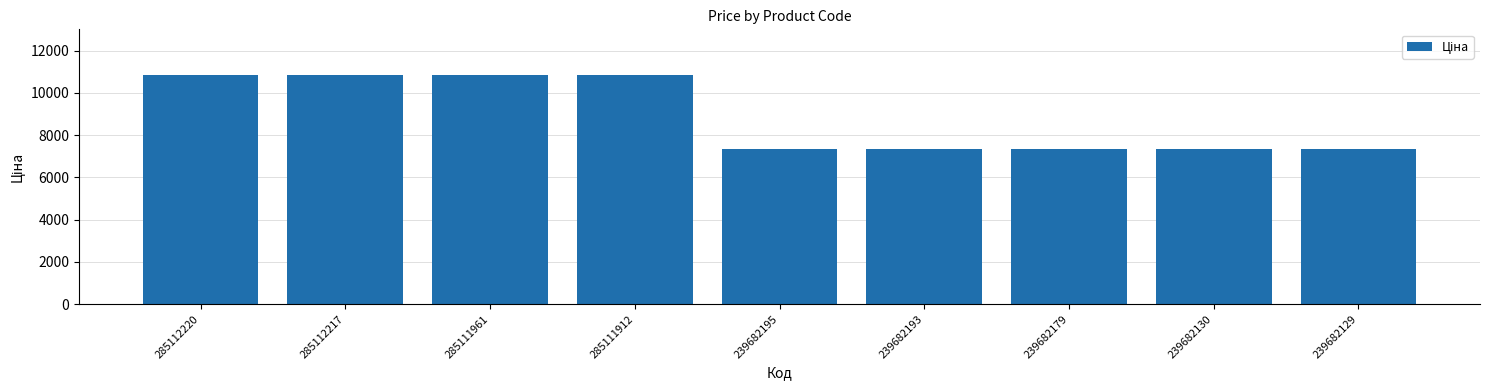

Between 239682129 and 285112220, which is larger?

285112220